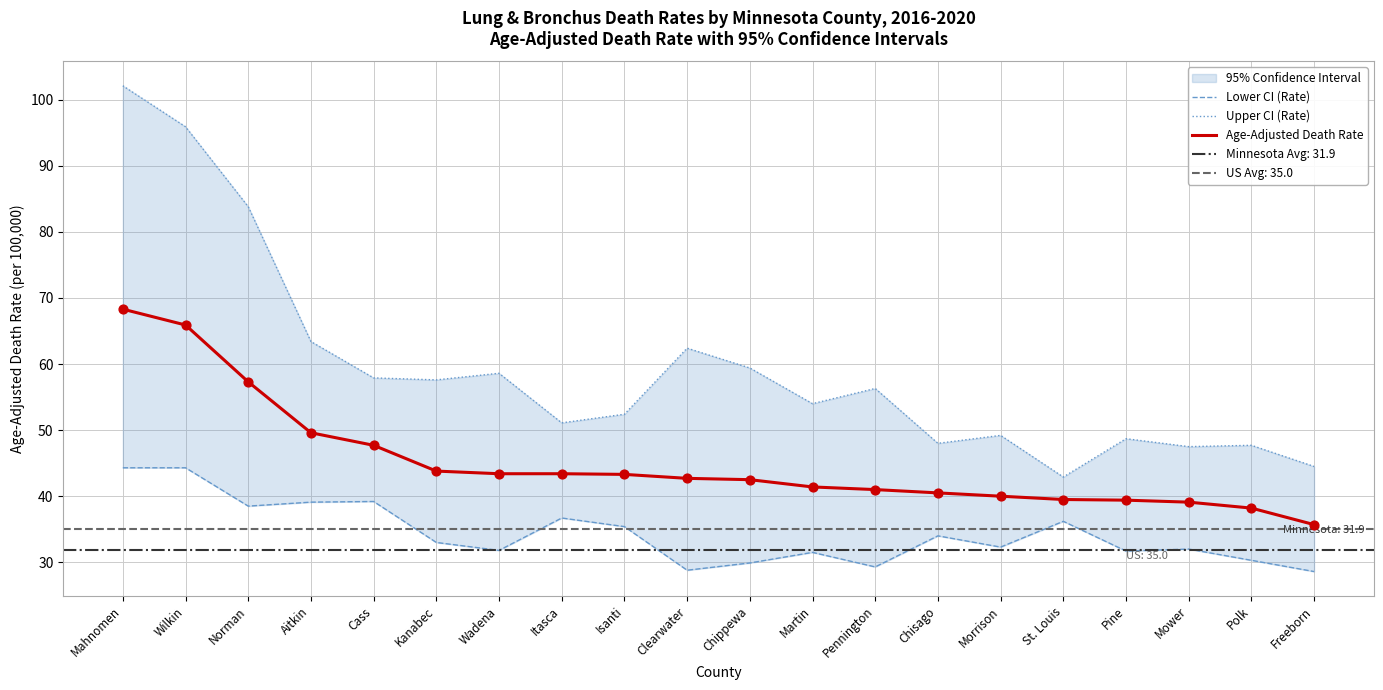

What is the total value across all series at Chisago?

122.5